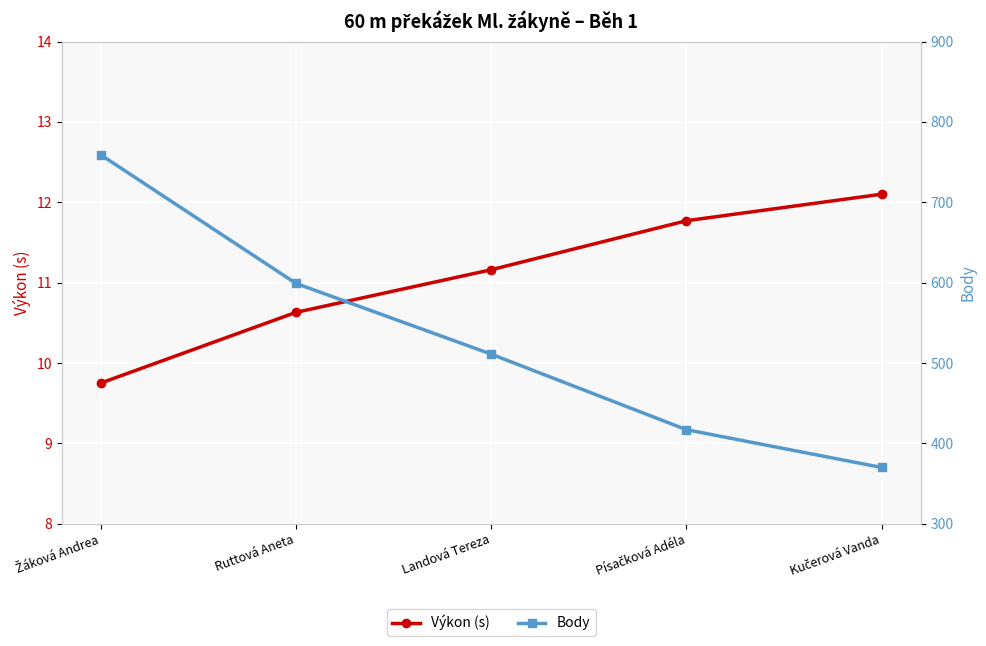

What value does the Výkon (s) series have at Kučerová Vanda?

12.1